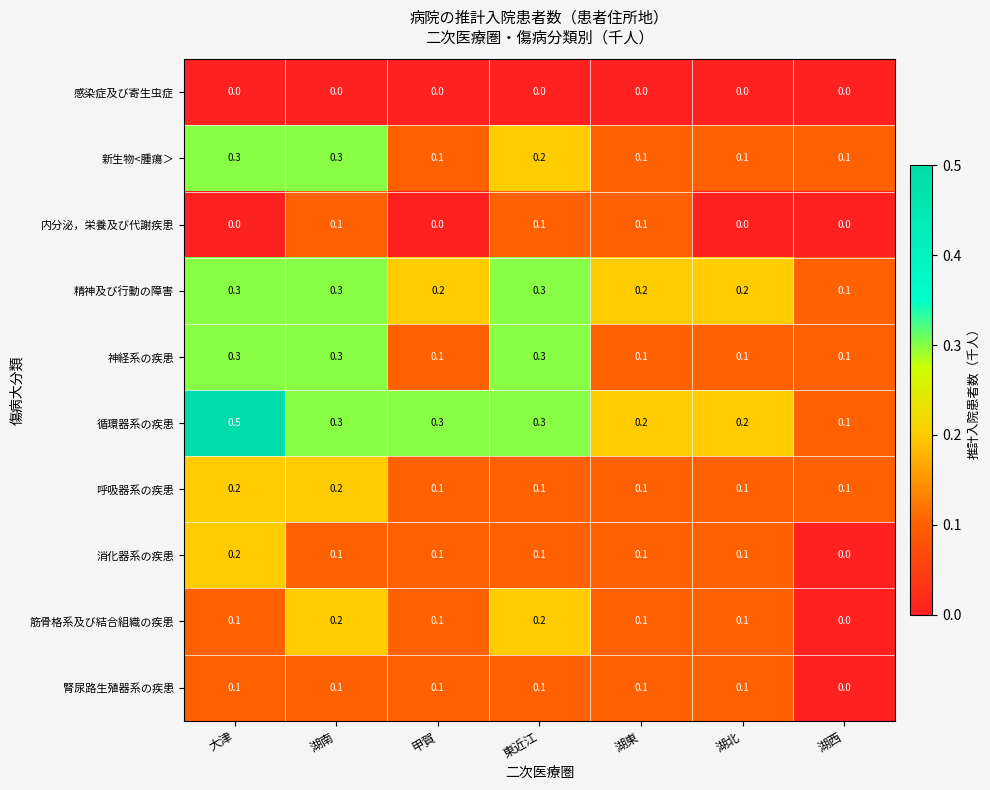

At which category is the sum across all series the highest?

大津